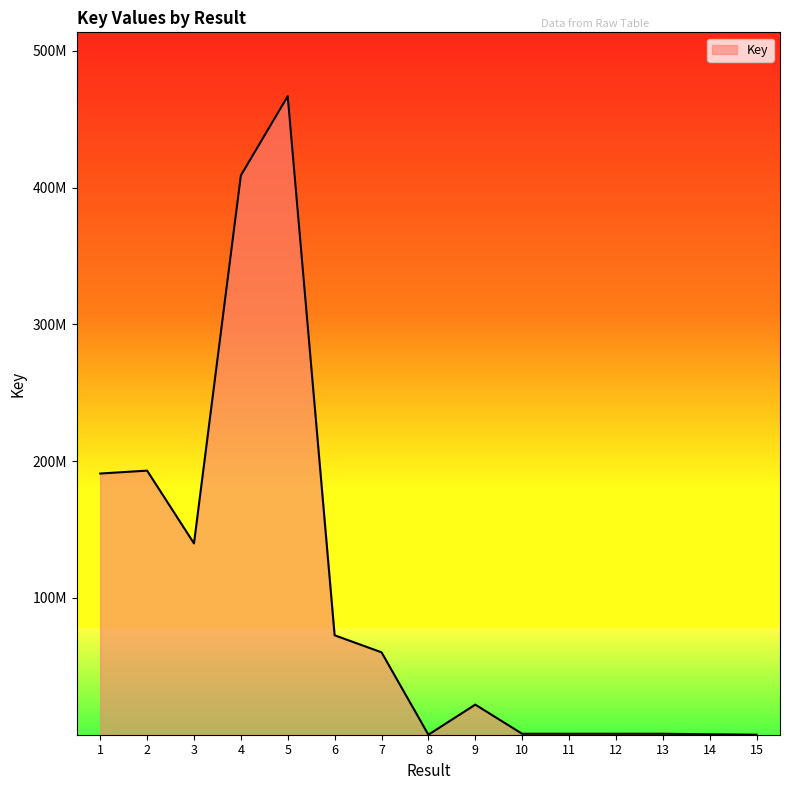

What is the maximum value shown in the chart?

466819687